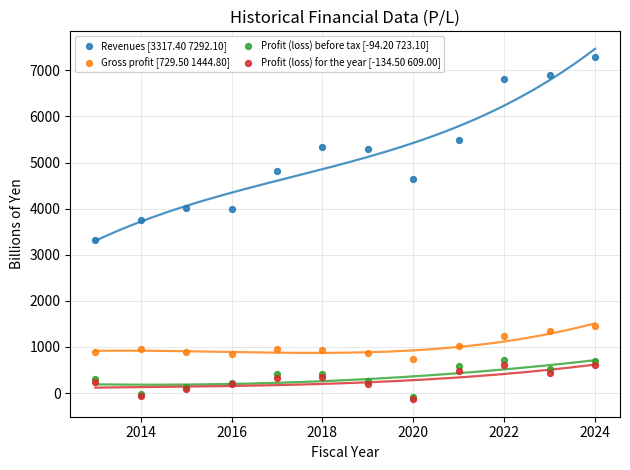

Which series contains the highest Y value?

Revenues [3317.40 7292.10]